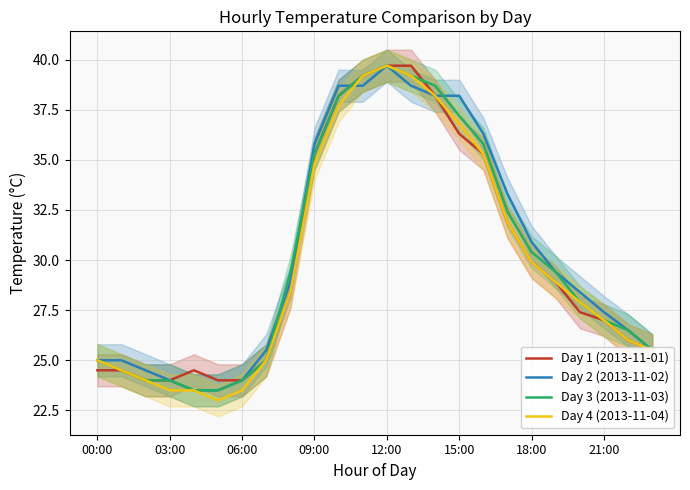

What is the greatest value displayed?

39.7